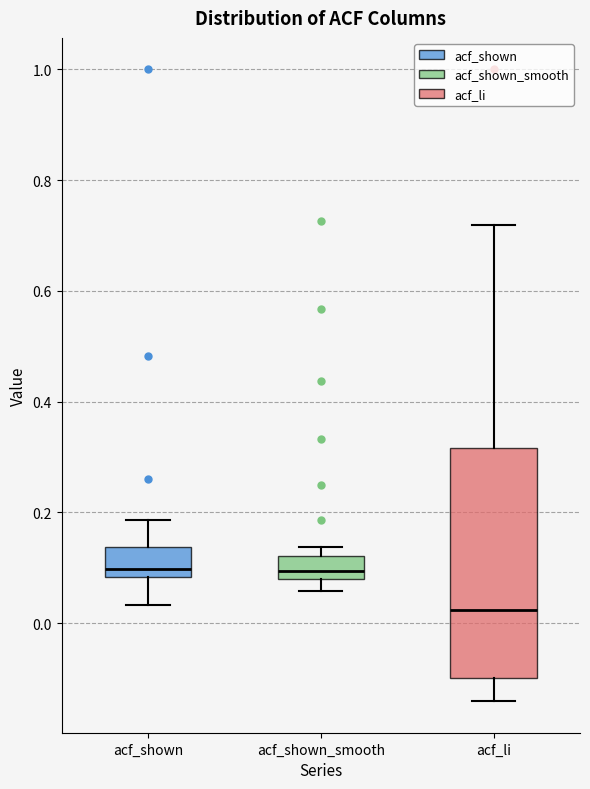

Which box has the lowest median line?

acf_li